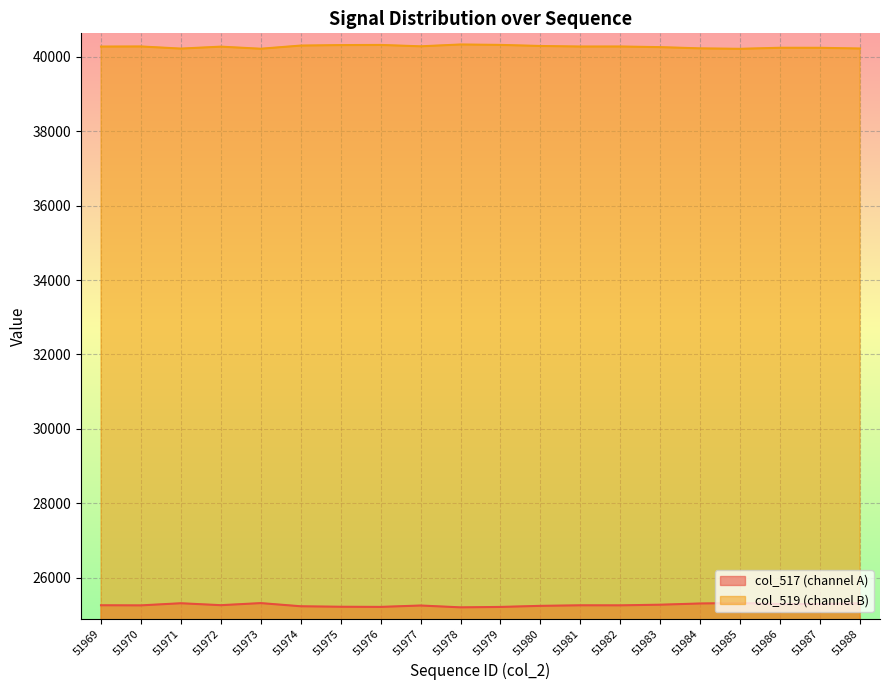

Which category has the lowest value across all series?

51978